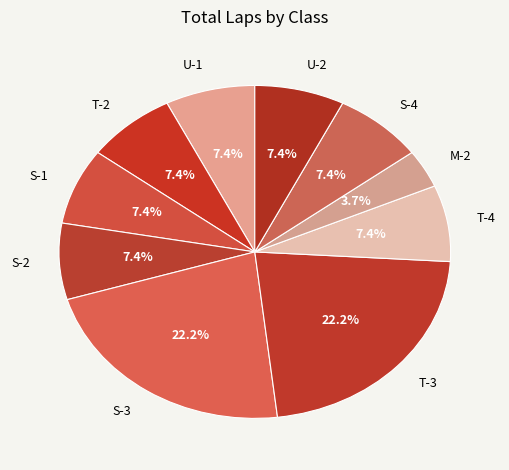

What percentage is NOT represented by S-4?

92.6%